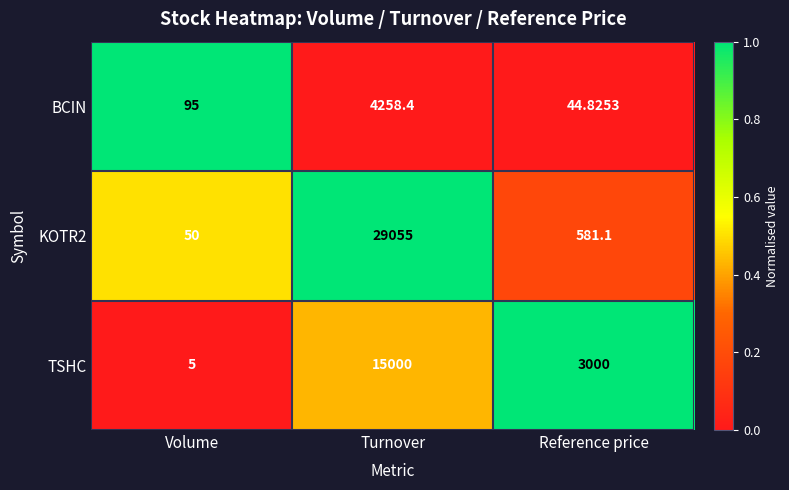

Where is TSHC nearest to the value 7502?

Reference price